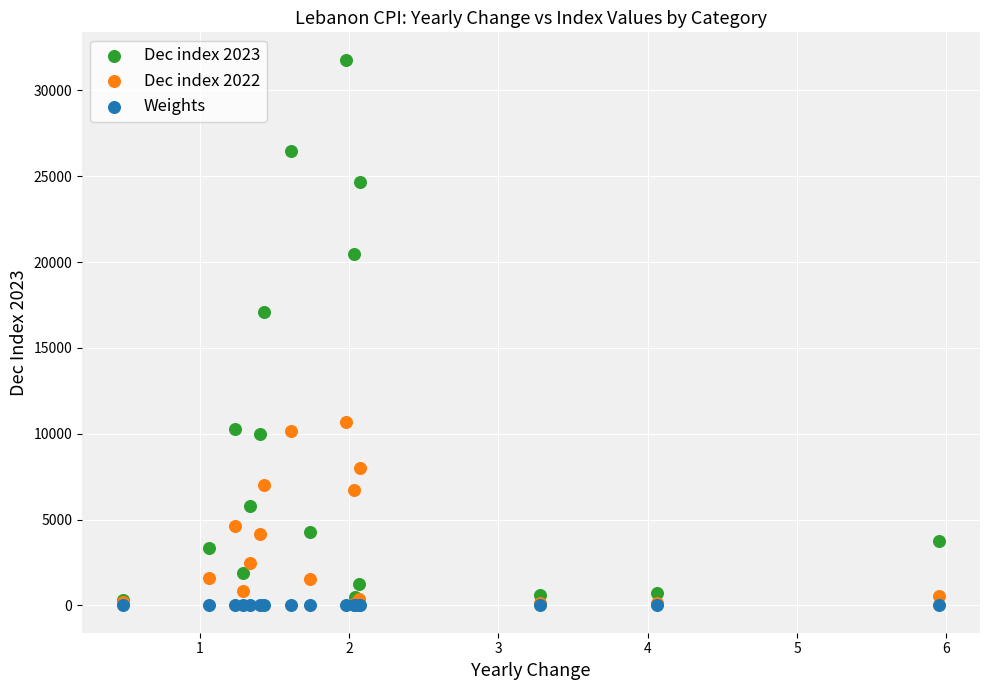

Which series reaches the maximum Y coordinate?

Dec index 2023